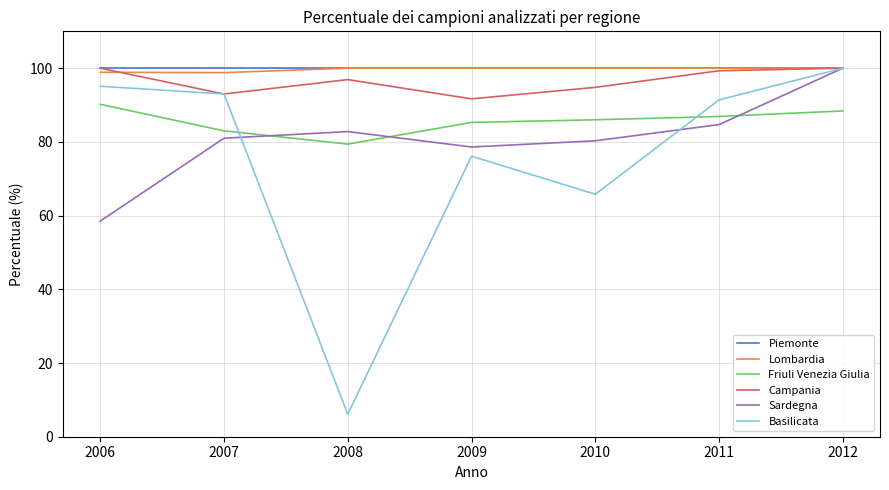

What is the difference between the highest and lowest values at 2006?

41.5